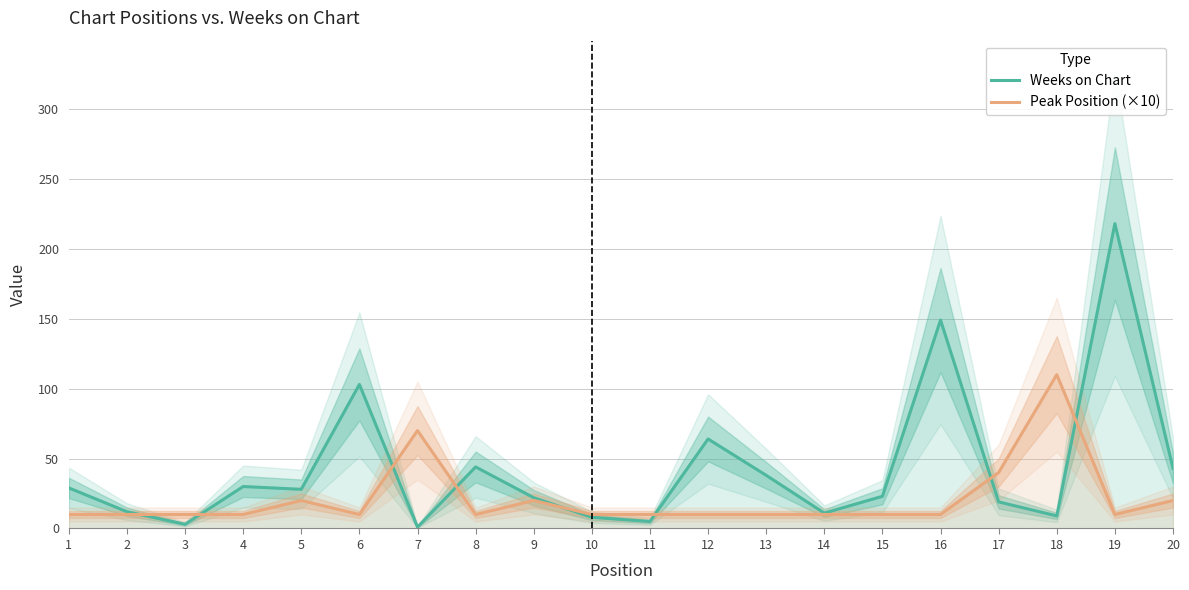

Rank the series by their average value, from highest to lowest.

Weeks on Chart, Peak Position (×10)